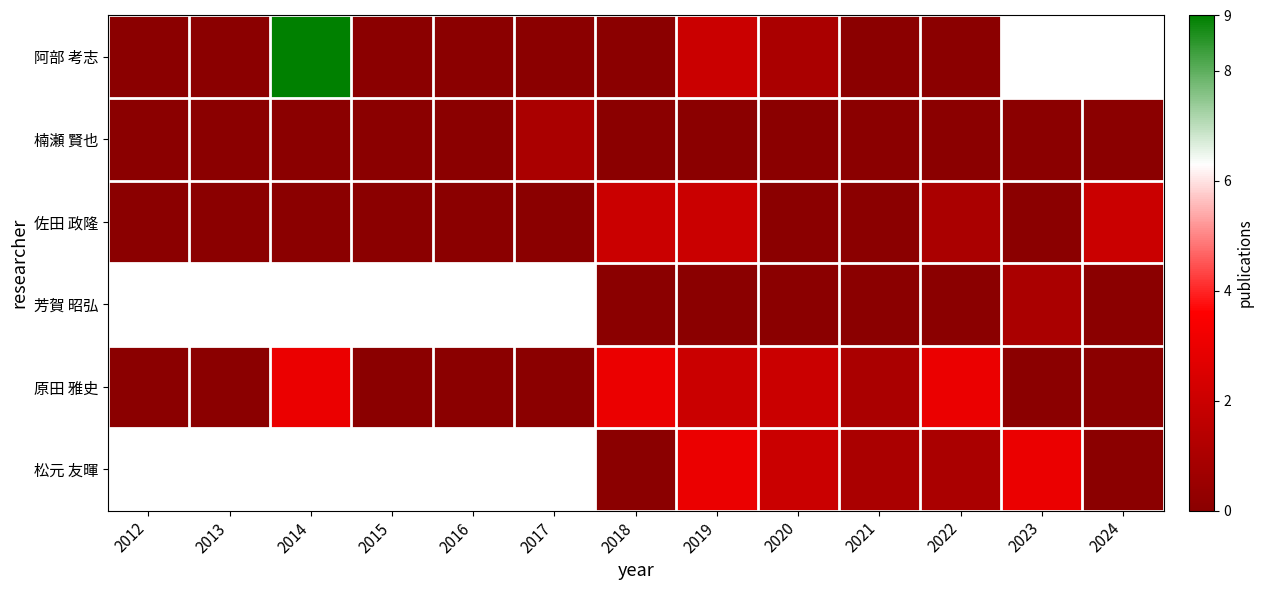

How many values in the 佐田 政隆 series exceed 0?

4